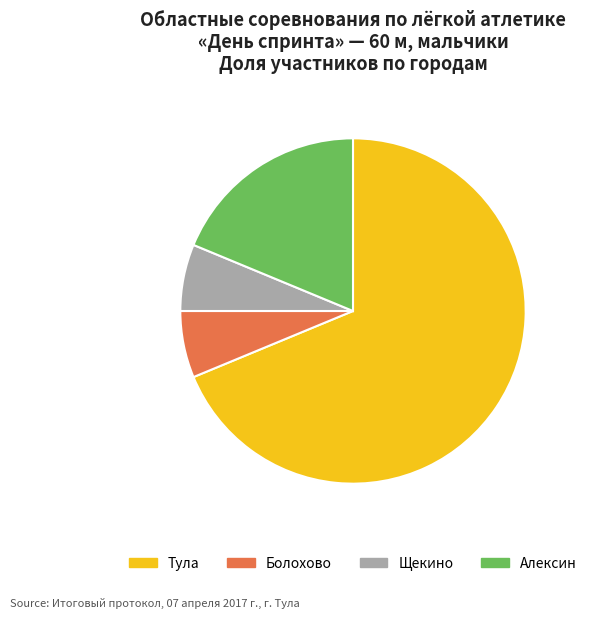

The Алексин slice represents 19% of the pie. True or false?

True